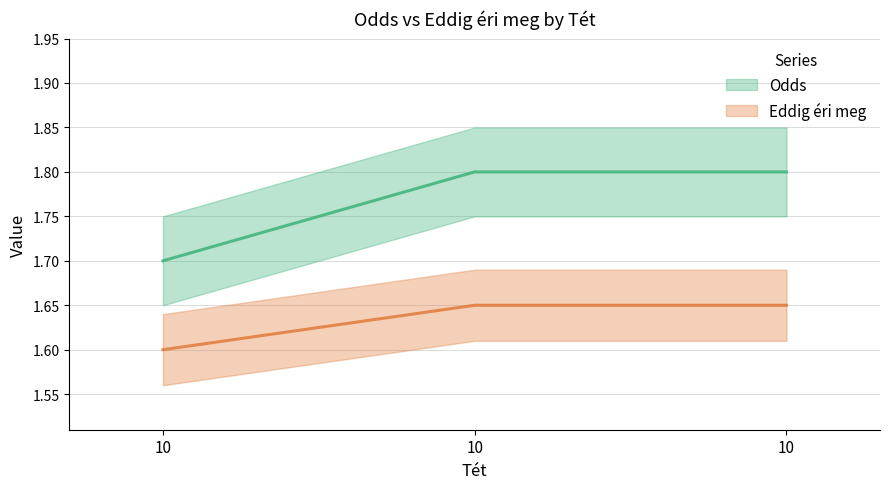

What is the difference between the maximum and minimum values in the Odds series?

0.1